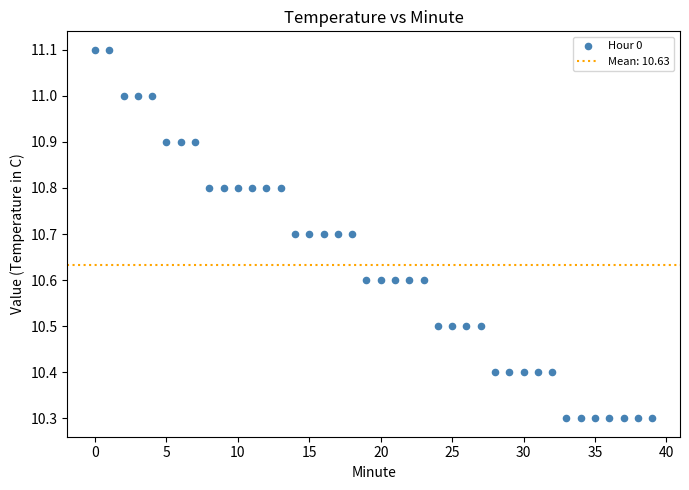

What is the range of Y values (max minus min)?

0.8